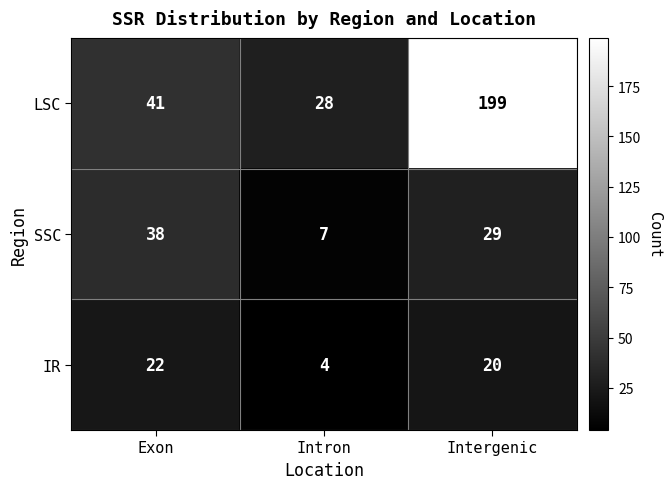

Reading left to right, transcribe all the data shown in this chart.

LSC: 41	28	199
SSC: 38	7	29
IR: 22	4	20